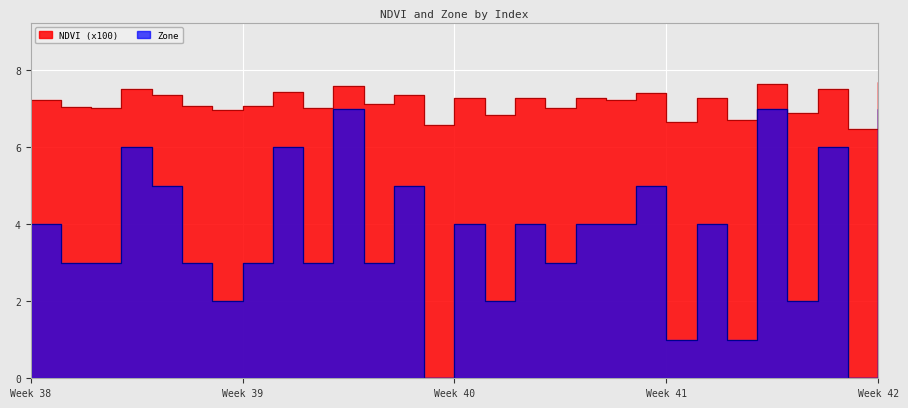

At which label does NDVI reach its peak?

28